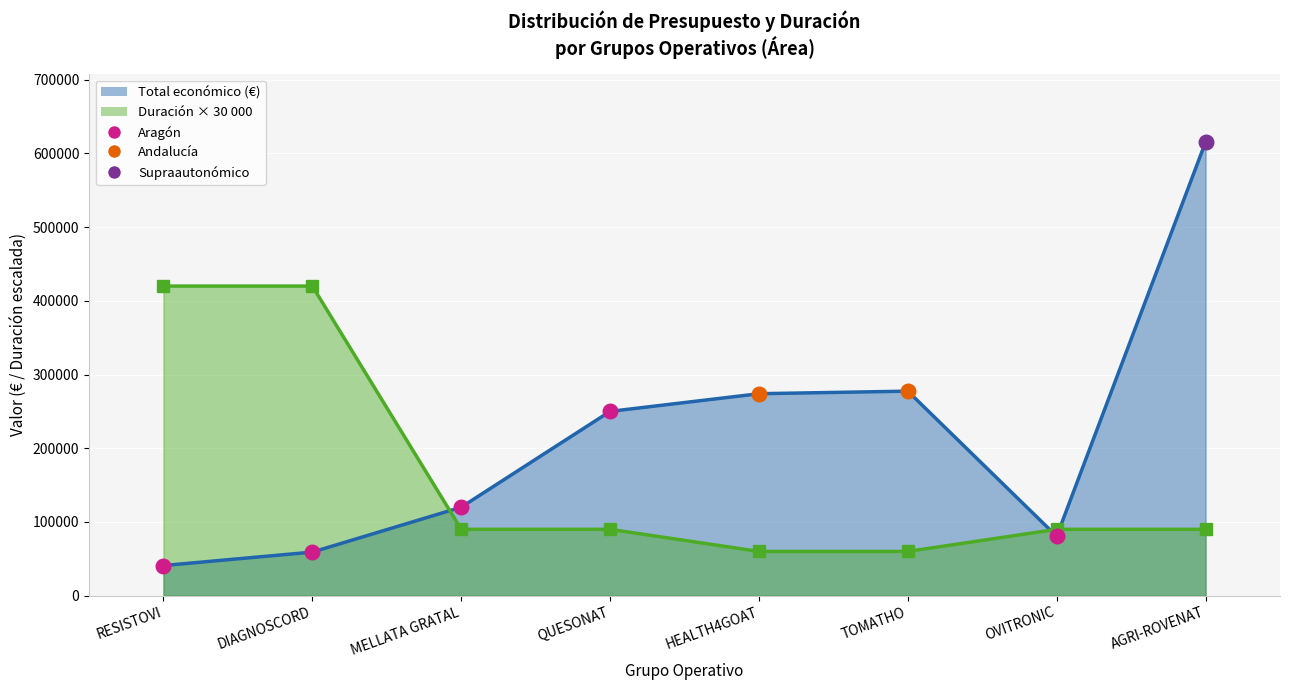

What is the change in value from OVITRONIC to DIAGNOSCORD?

-21392